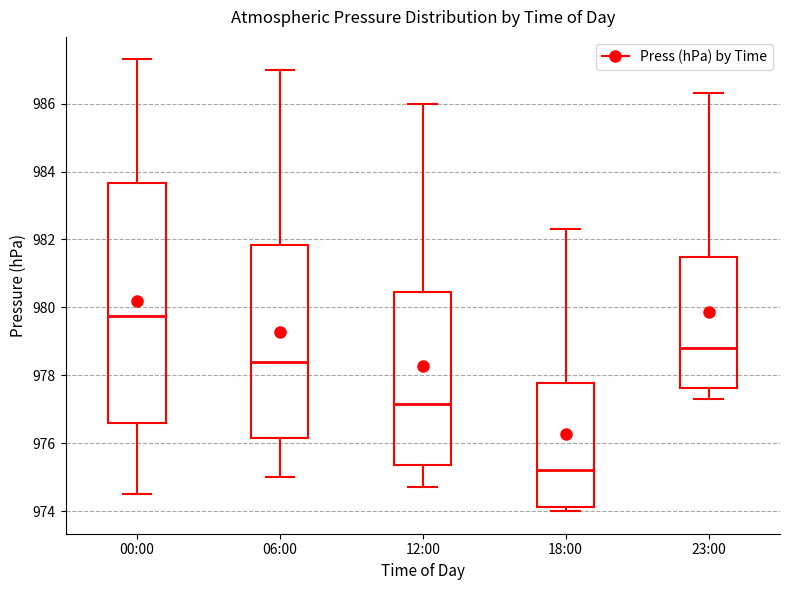

Which box is the tallest, from its lower edge to its upper edge?

00:00